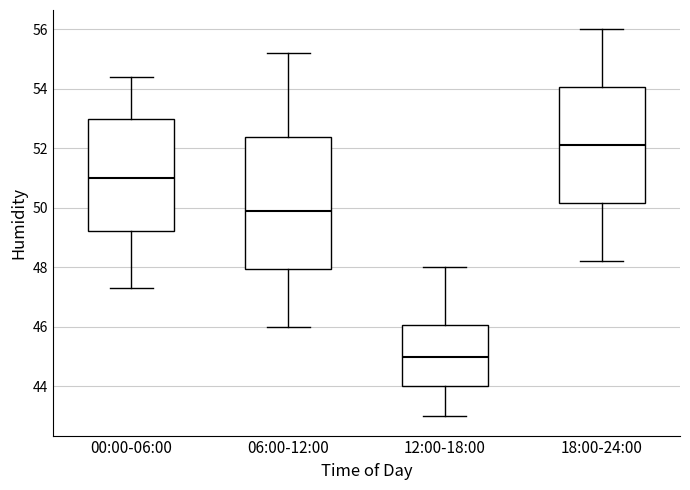

Which box has the lowest median line?

12:00-18:00